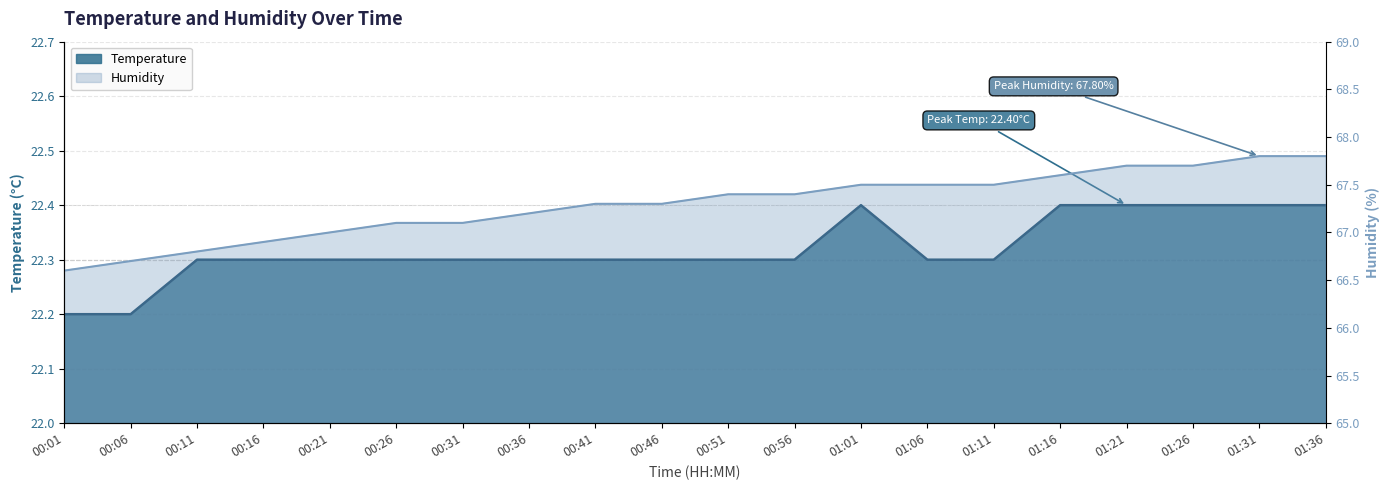

What is the label of the 4th point from the left?

00:16